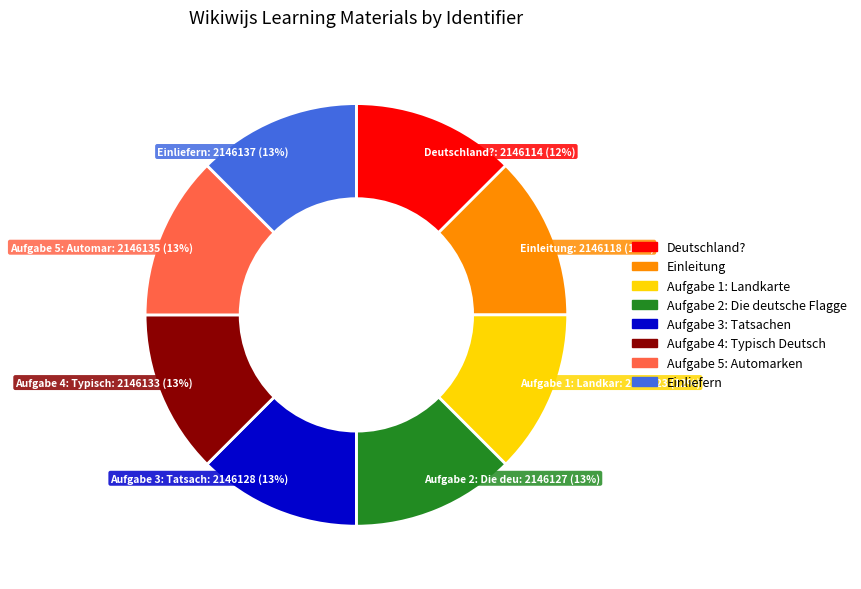

Does any single category account for the majority?

No